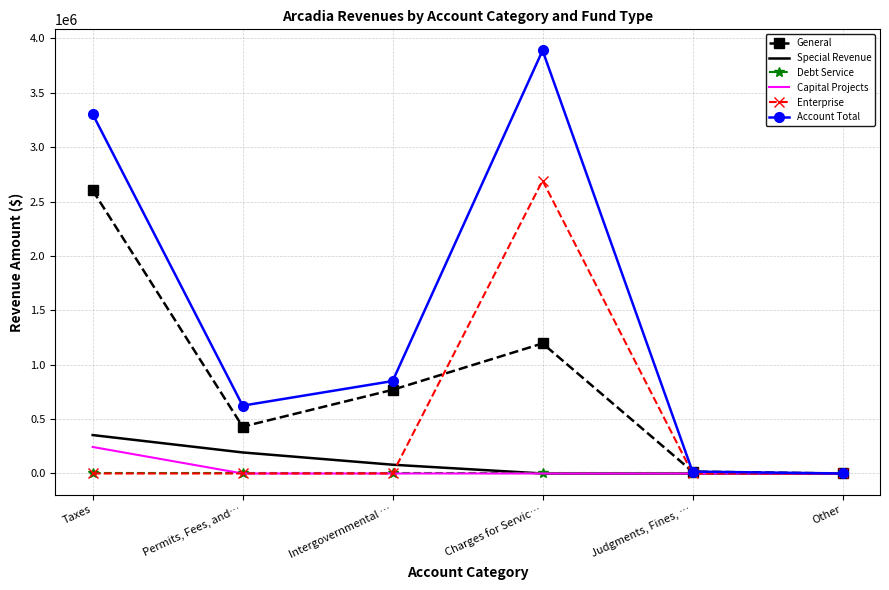

What is the maximum value shown in the chart?

3889518